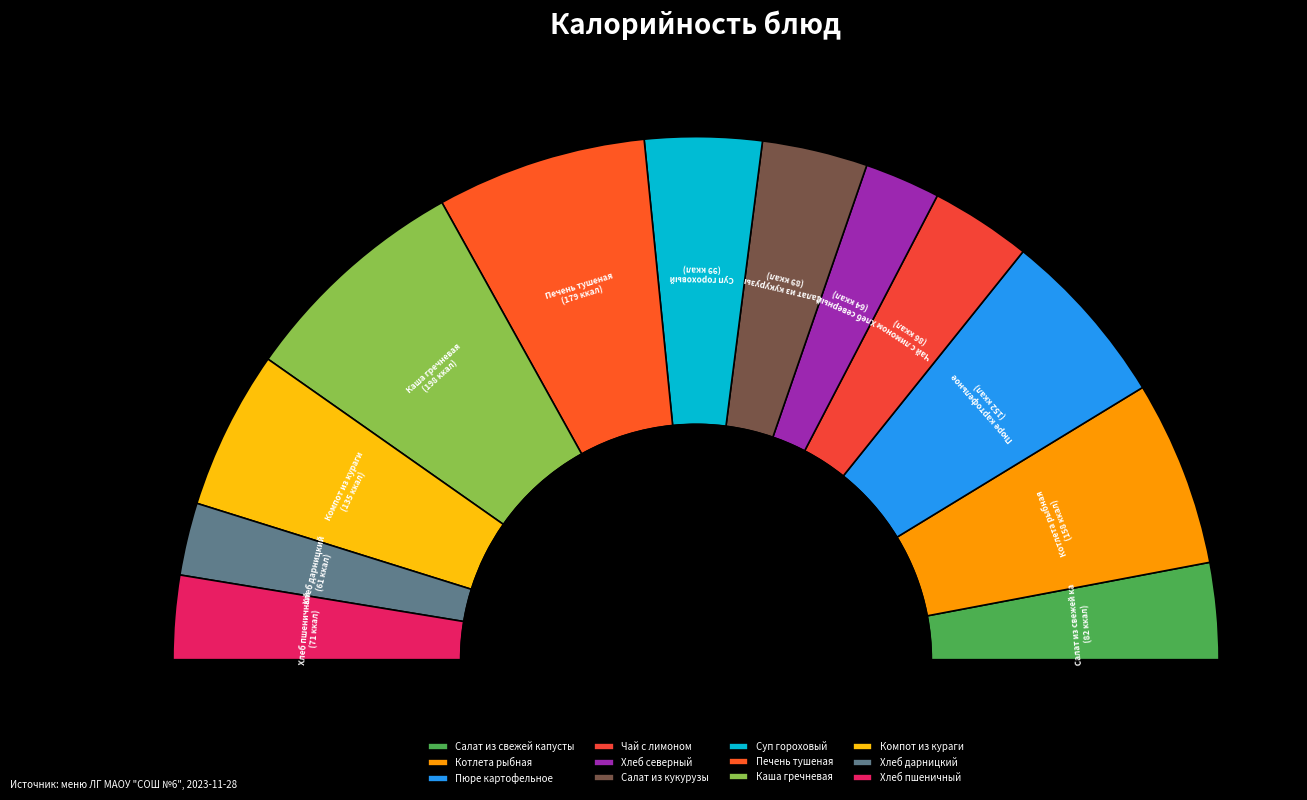

Rank the categories by value from highest to lowest.

Каша гречневая, Печень тушеная, Котлета рыбная, Пюре картофельное, Компот из кураги, Суп гороховый, Салат из кукурузы, Чай с лимоном, Салат из свежей капусты, Хлеб пшеничный, Хлеб северный, Хлеб дарницкий